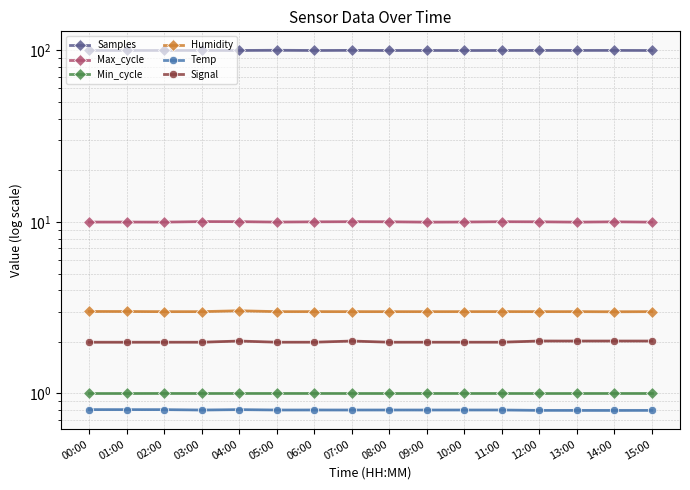

Reading right to left, transcribe all the data shown in this chart.

Samples: 99.9	100.0	100.0	100.0	100.0	99.9	100.0	100.0	100.1	100.0	100.2	100.0	100.0	100.0	100.0	100.0
Max_cycle: 10.0	10.0	10.0	10.0	10.0	10.0	10.0	10.0	10.0	10.0	10.0	10.0	10.0	10.0	10.0	10.0
Min_cycle: 1.0	1.0	1.0	1.0	1.0	1.0	1.0	1.0	1.0	1.0	1.0	1.0	1.0	1.0	1.0	1.0
Humidity: 3.0	3.0	3.0	3.0	3.0	3.0	3.0	3.0	3.0	3.0	3.0	3.0	3.0	3.0	3.0	3.0
Temp: 0.8	0.8	0.8	0.8	0.8	0.8	0.8	0.8	0.8	0.8	0.8	0.8	0.8	0.8	0.8	0.8
Signal: 2.0	2.0	2.0	2.0	2.0	2.0	2.0	2.0	2.0	2.0	2.0	2.0	2.0	2.0	2.0	2.0